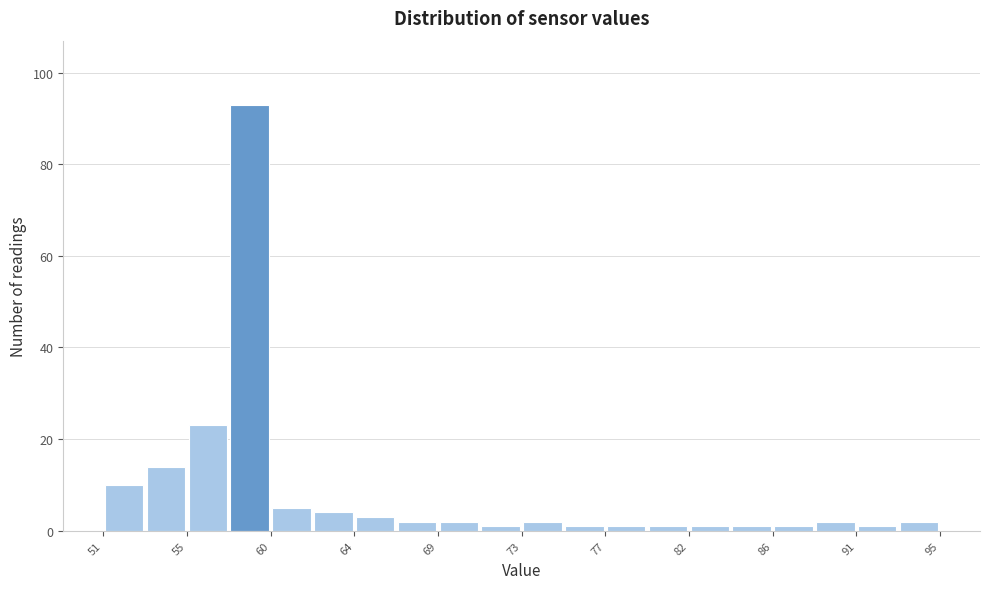

What is the height of the bar covering 59.8 to 62.0 on the x-axis? Neither the bar edges nor the heights are printed on the chart, so give them approximately, as read against the axes.

6